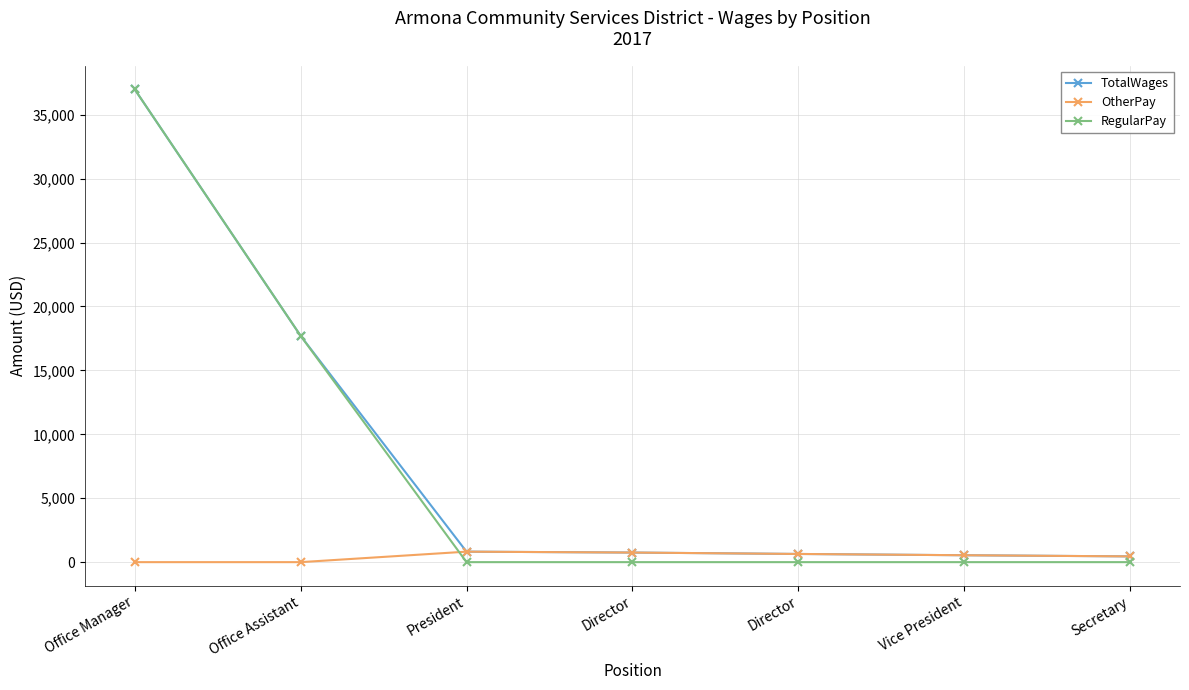

Count the number of data series in this chart.

3